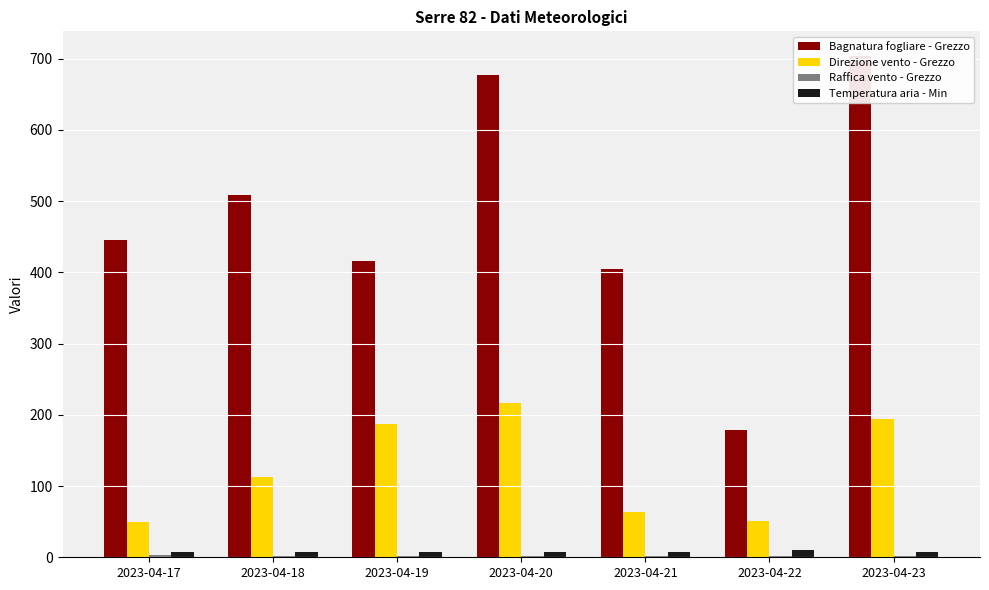

How many bars are there in each group?

4